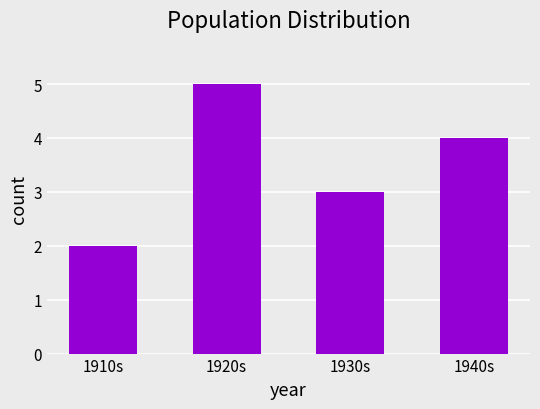

Reading left to right, what are all the values shown in this chart?

1910s=2	1920s=5	1930s=3	1940s=4